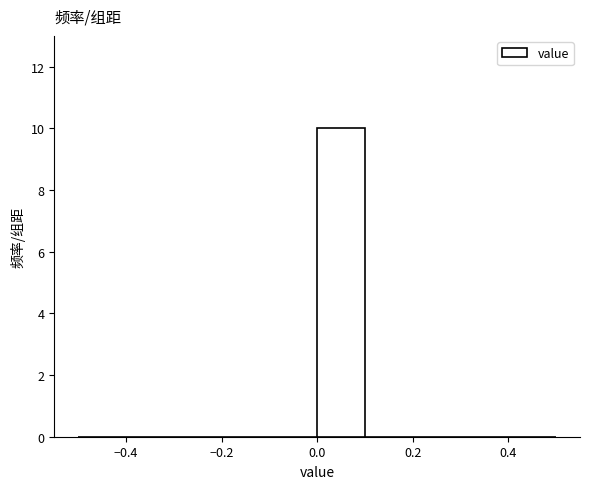

What is the height of the bar covering 0.0 to 0.1 on the x-axis? The values are not printed on the chart, so give them approximately, as read against the axis.

10